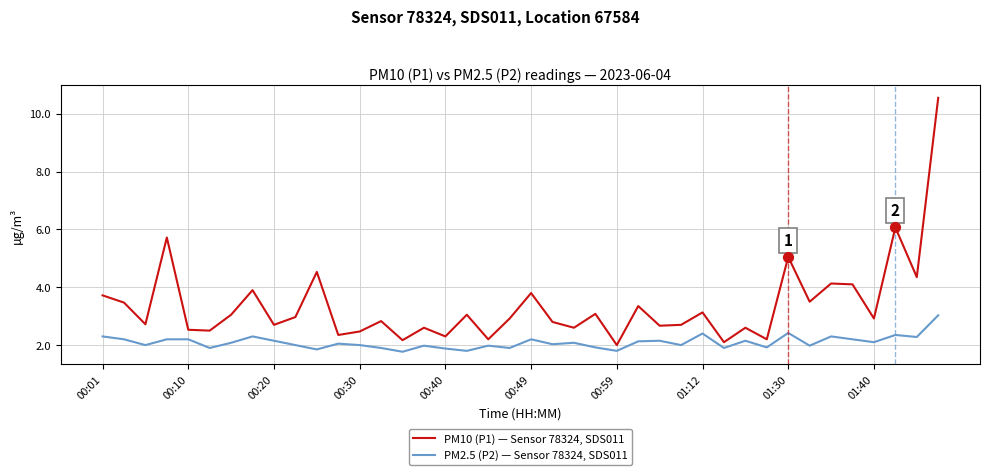

What are all the series names shown in the legend?

PM10 (P1) — Sensor 78324, SDS011, PM2.5 (P2) — Sensor 78324, SDS011